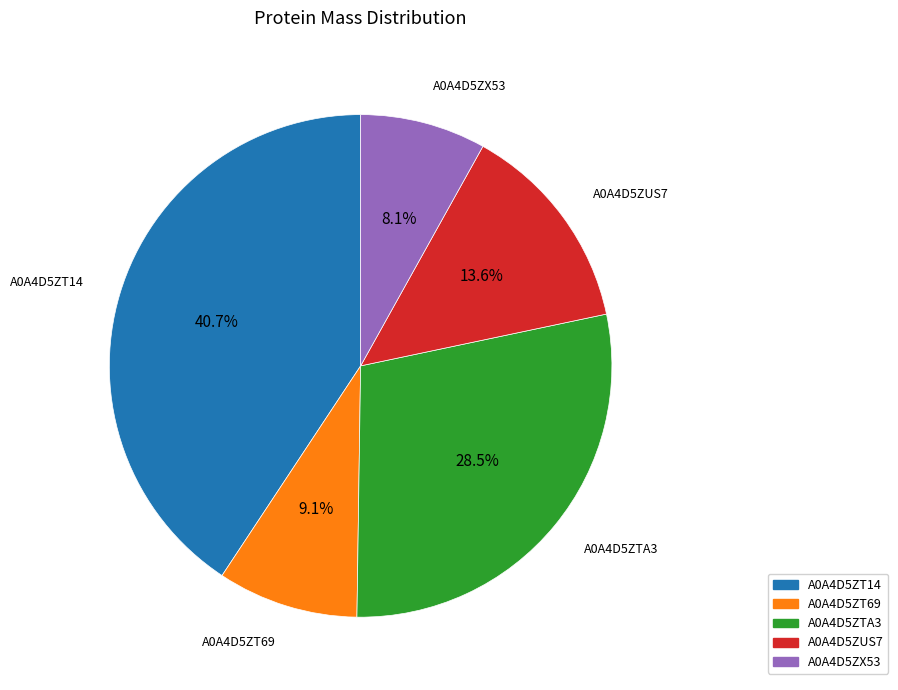

What is the largest slice in the pie chart?

A0A4D5ZT14